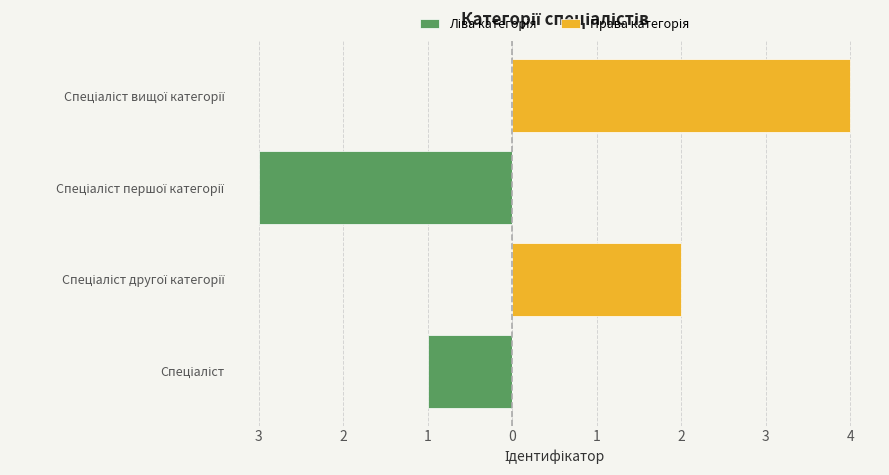

What is the difference between the maximum and minimum values in the Права категорія series?

4